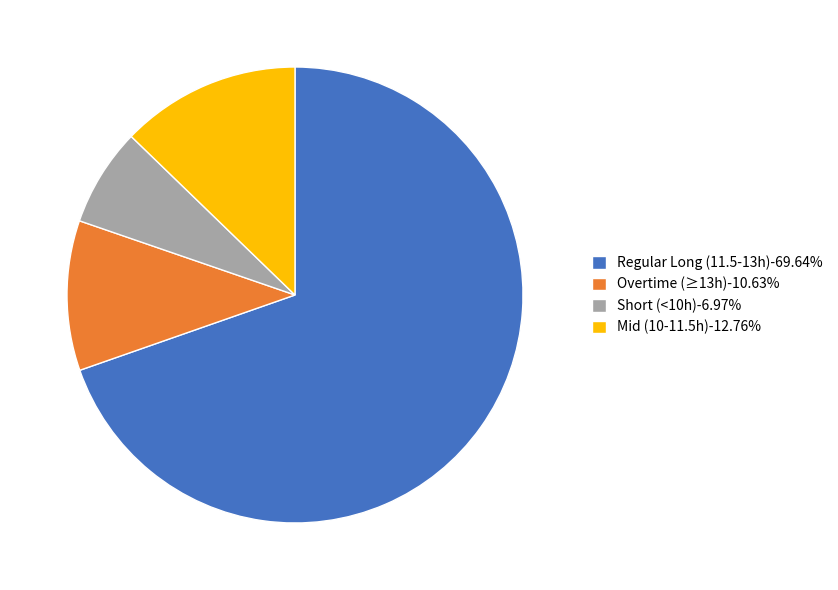

How many slices are in this pie chart?

4